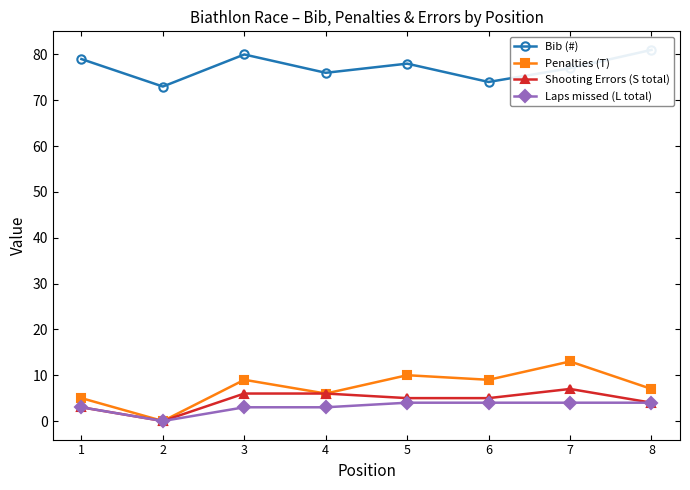

What is the difference between the second highest and second lowest values in the Shooting Errors (S total) series?

3